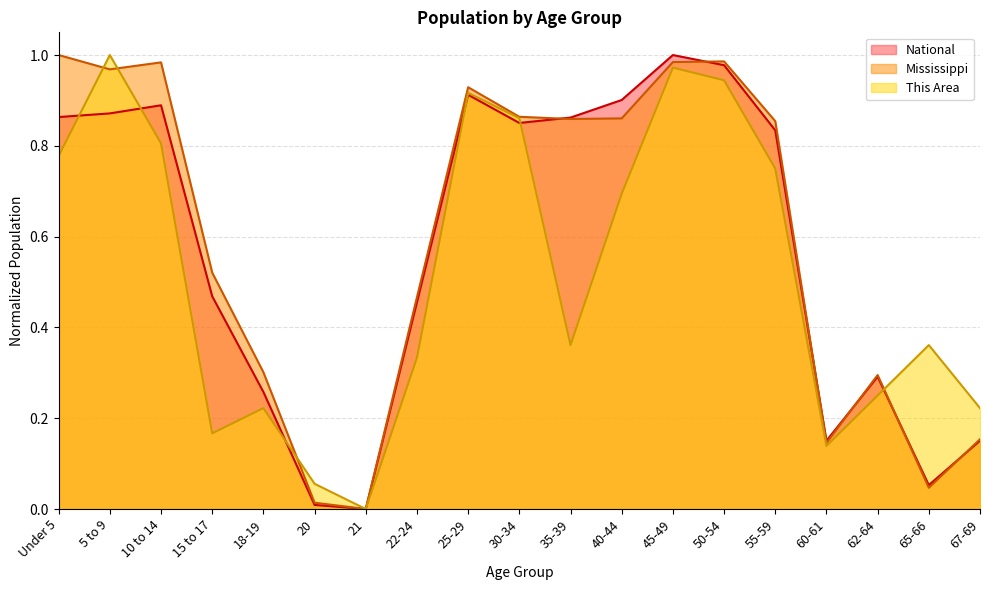

How many interior local valleys does the This Area series have?

4